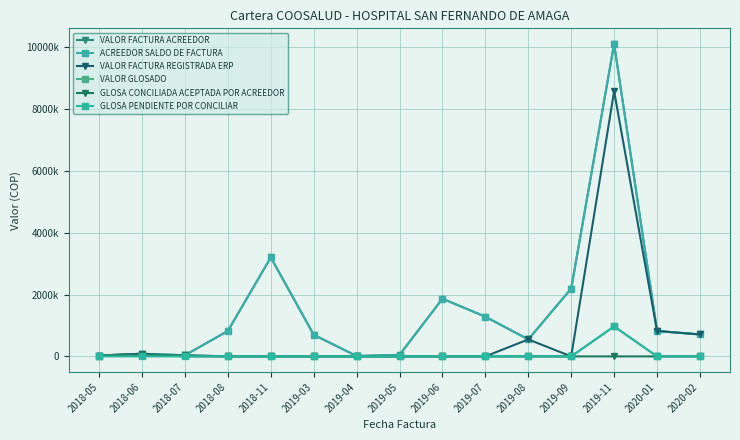

List the labels in order of ACREEDOR SALDO DE FACTURA value, smallest first.

2019-04, 2018-05, 2018-07, 2019-05, 2018-06, 2019-08, 2019-03, 2020-02, 2020-01, 2018-08, 2019-07, 2019-06, 2019-09, 2018-11, 2019-11